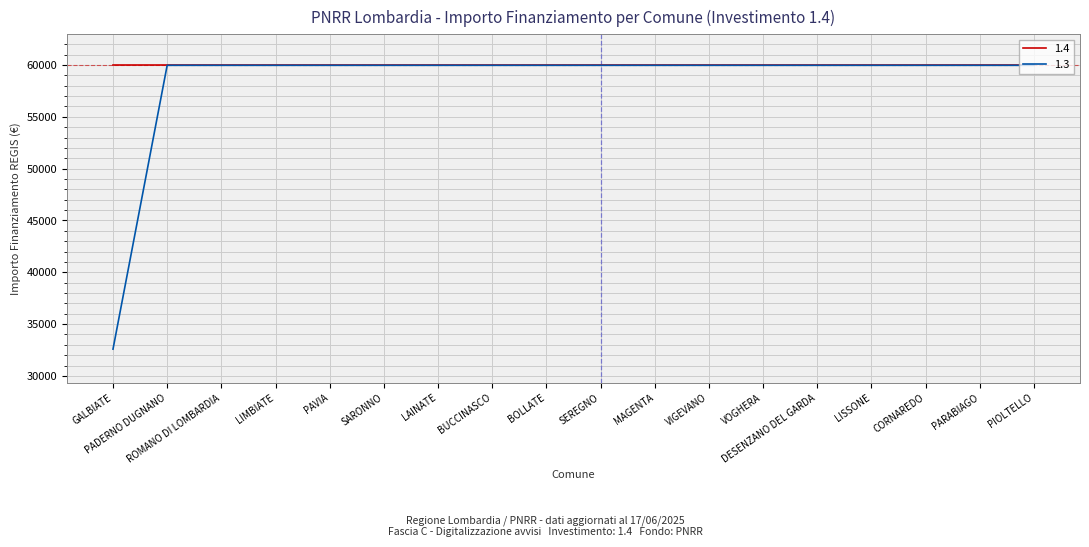

What is the greatest value displayed?

59966